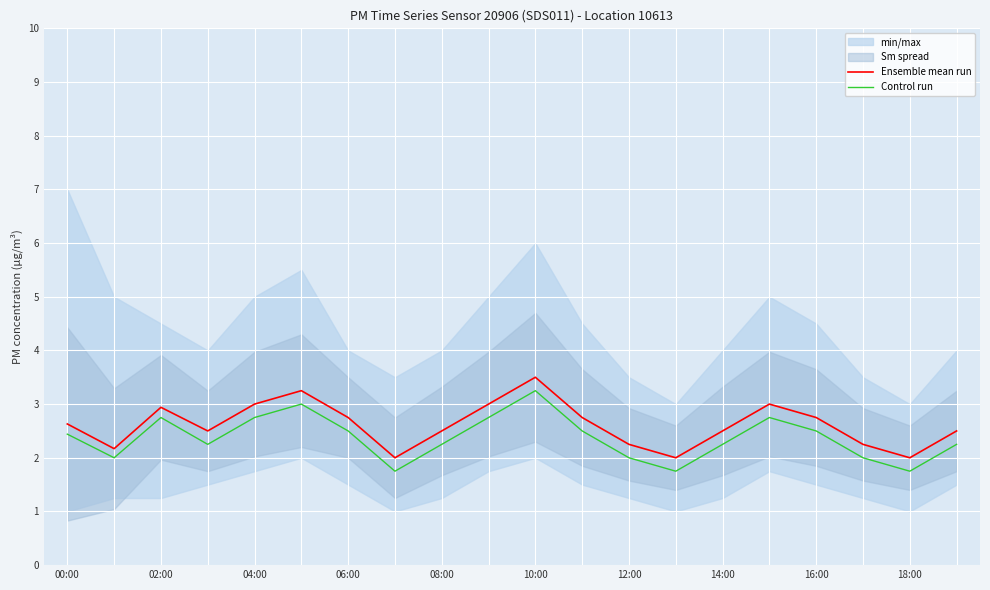

Is it true that Control run equals 2.5 at 06:00?

True